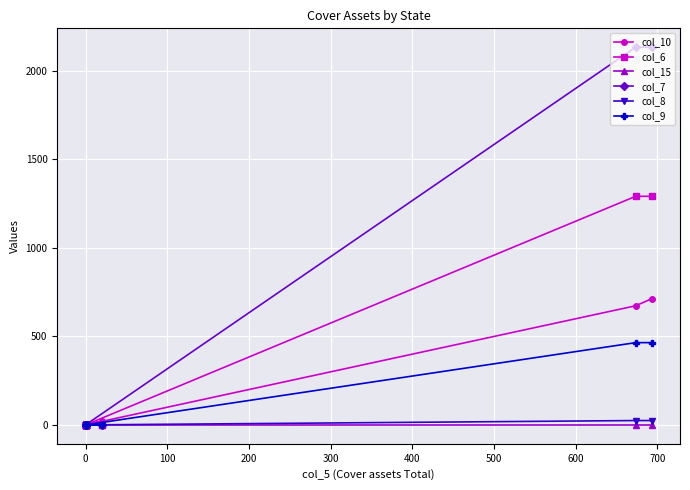

The col_9 series shows 0.0 at 0. True or false?

True